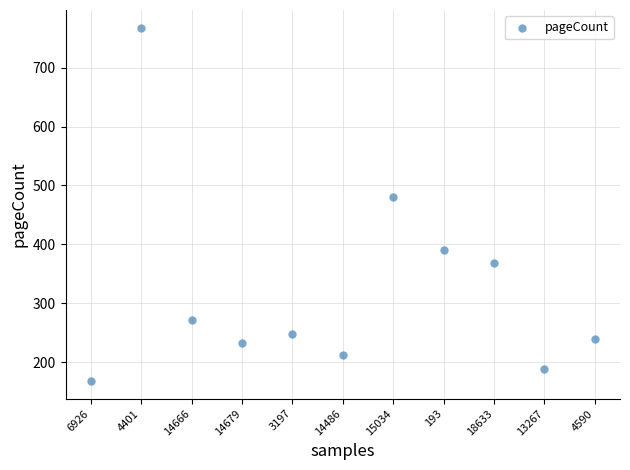

What Y value in the scatter plot is closest to 468?

480